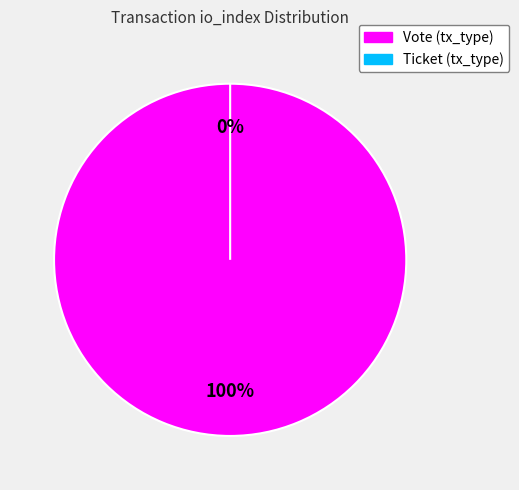

True or false: Ticket accounts for 0% of the total.

True